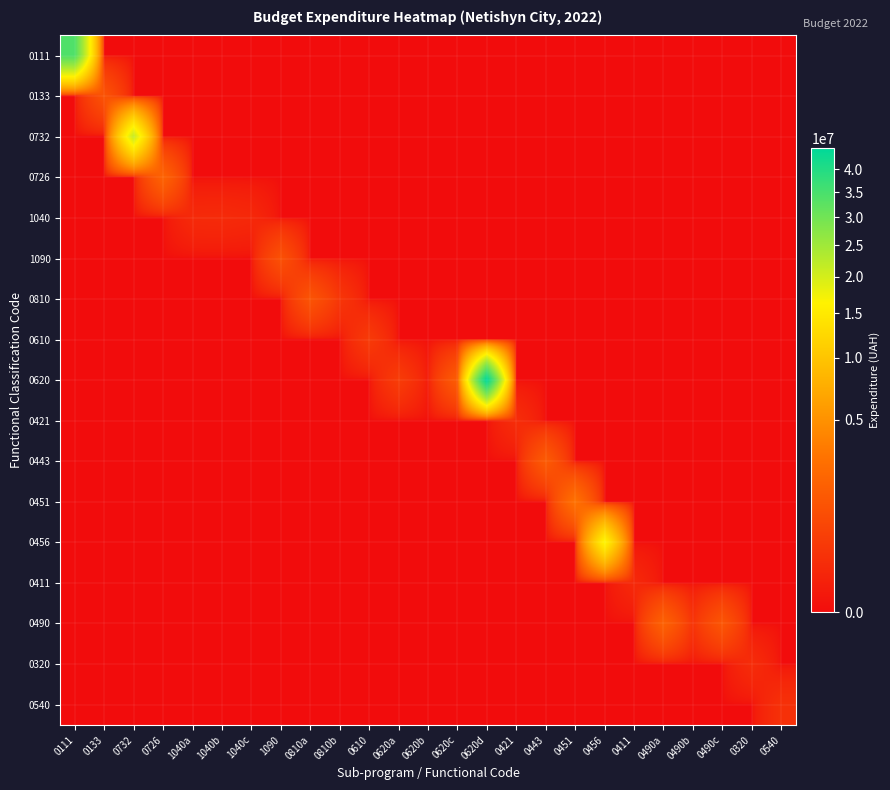

Reading right to left, what are all the values shown in this chart?

0111: 0540=0	0320=0	0490c=0	0490b=0	0490a=0	0411=0	0456=0	0451=0	0443=0	0421=0	0620d=0	0620c=0	0620b=0	0620a=0	0610=0	0810b=0	0810a=0	1090=0	1040c=0	1040b=0	1040a=0	0726=0	0732=0	0133=0	0111=34201591
0133: 0540=0	0320=0	0490c=0	0490b=0	0490a=0	0411=0	0456=0	0451=0	0443=0	0421=0	0620d=0	0620c=0	0620b=0	0620a=0	0610=0	0810b=0	0810a=0	1090=0	1040c=0	1040b=0	1040a=0	0726=0	0732=0	0133=1142400	0111=0
0732: 0540=0	0320=0	0490c=0	0490b=0	0490a=0	0411=0	0456=0	0451=0	0443=0	0421=0	0620d=0	0620c=0	0620b=0	0620a=0	0610=0	0810b=0	0810a=0	1090=0	1040c=0	1040b=0	1040a=0	0726=0	0732=21334694	0133=0	0111=0
0726: 0540=0	0320=0	0490c=0	0490b=0	0490a=0	0411=0	0456=0	0451=0	0443=0	0421=0	0620d=0	0620c=0	0620b=0	0620a=0	0610=0	0810b=0	0810a=0	1090=0	1040c=0	1040b=0	1040a=0	0726=1957340	0732=0	0133=0	0111=0
1040: 0540=0	0320=0	0490c=0	0490b=0	0490a=0	0411=0	0456=0	0451=0	0443=0	0421=0	0620d=0	0620c=0	0620b=0	0620a=0	0610=0	0810b=0	0810a=0	1090=0	1040c=110000	1040b=139500	1040a=132000	0726=0	0732=0	0133=0	0111=0
1090: 0540=0	0320=0	0490c=0	0490b=0	0490a=0	0411=0	0456=0	0451=0	0443=0	0421=0	0620d=0	0620c=0	0620b=0	0620a=0	0610=0	0810b=0	0810a=0	1090=1041000	1040c=0	1040b=0	1040a=0	0726=0	0732=0	0133=0	0111=0
0810: 0540=0	0320=0	0490c=0	0490b=0	0490a=0	0411=0	0456=0	0451=0	0443=0	0421=0	0620d=0	0620c=0	0620b=0	0620a=0	0610=0	0810b=309600	0810a=1185000	1090=0	1040c=0	1040b=0	1040a=0	0726=0	0732=0	0133=0	0111=0
0610: 0540=0	0320=0	0490c=0	0490b=0	0490a=0	0411=0	0456=0	0451=0	0443=0	0421=0	0620d=0	0620c=0	0620b=0	0620a=0	0610=397228	0810b=0	0810a=0	1090=0	1040c=0	1040b=0	1040a=0	0726=0	0732=0	0133=0	0111=0
0620: 0540=0	0320=0	0490c=0	0490b=0	0490a=0	0411=0	0456=0	0451=0	0443=0	0421=0	0620d=44996245	0620c=1561267	0620b=26600	0620a=435312	0610=0	0810b=0	0810a=0	1090=0	1040c=0	1040b=0	1040a=0	0726=0	0732=0	0133=0	0111=0
0421: 0540=0	0320=0	0490c=0	0490b=0	0490a=0	0411=0	0456=0	0451=0	0443=0	0421=170000	0620d=0	0620c=0	0620b=0	0620a=0	0610=0	0810b=0	0810a=0	1090=0	1040c=0	1040b=0	1040a=0	0726=0	0732=0	0133=0	0111=0
0443: 0540=0	0320=0	0490c=0	0490b=0	0490a=0	0411=0	0456=0	0451=0	0443=1500000	0421=0	0620d=0	0620c=0	0620b=0	0620a=0	0610=0	0810b=0	0810a=0	1090=0	1040c=0	1040b=0	1040a=0	0726=0	0732=0	0133=0	0111=0
0451: 0540=0	0320=0	0490c=0	0490b=0	0490a=0	0411=0	0456=0	0451=2800707	0443=0	0421=0	0620d=0	0620c=0	0620b=0	0620a=0	0610=0	0810b=0	0810a=0	1090=0	1040c=0	1040b=0	1040a=0	0726=0	0732=0	0133=0	0111=0
0456: 0540=0	0320=0	0490c=0	0490b=0	0490a=0	0411=0	0456=16898831	0451=0	0443=0	0421=0	0620d=0	0620c=0	0620b=0	0620a=0	0610=0	0810b=0	0810a=0	1090=0	1040c=0	1040b=0	1040a=0	0726=0	0732=0	0133=0	0111=0
0411: 0540=0	0320=0	0490c=0	0490b=0	0490a=0	0411=120000	0456=0	0451=0	0443=0	0421=0	0620d=0	0620c=0	0620b=0	0620a=0	0610=0	0810b=0	0810a=0	1090=0	1040c=0	1040b=0	1040a=0	0726=0	0732=0	0133=0	0111=0
0490: 0540=0	0320=0	0490c=1237865	0490b=254785	0490a=1830499	0411=0	0456=0	0451=0	0443=0	0421=0	0620d=0	0620c=0	0620b=0	0620a=0	0610=0	0810b=0	0810a=0	1090=0	1040c=0	1040b=0	1040a=0	0726=0	0732=0	0133=0	0111=0
0320: 0540=0	0320=160000	0490c=0	0490b=0	0490a=0	0411=0	0456=0	0451=0	0443=0	0421=0	0620d=0	0620c=0	0620b=0	0620a=0	0610=0	0810b=0	0810a=0	1090=0	1040c=0	1040b=0	1040a=0	0726=0	0732=0	0133=0	0111=0
0540: 0540=216415	0320=0	0490c=0	0490b=0	0490a=0	0411=0	0456=0	0451=0	0443=0	0421=0	0620d=0	0620c=0	0620b=0	0620a=0	0610=0	0810b=0	0810a=0	1090=0	1040c=0	1040b=0	1040a=0	0726=0	0732=0	0133=0	0111=0